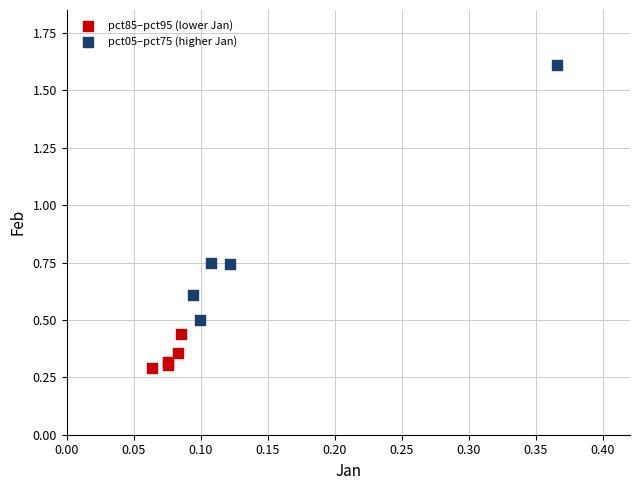

Which series contains the lowest Y value?

pct85–pct95 (lower Jan)